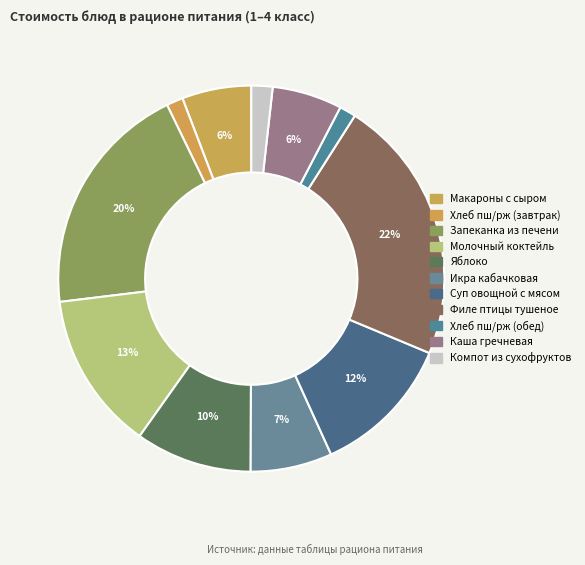

To the nearest percent, what percentage of the pie is Каша гречневая?

6%